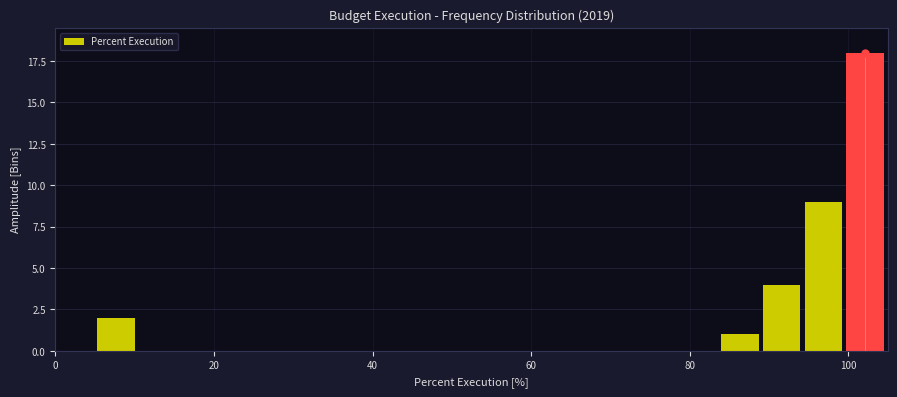

Read against the x-axis, roughly where is the centre of the tallest bar?

102